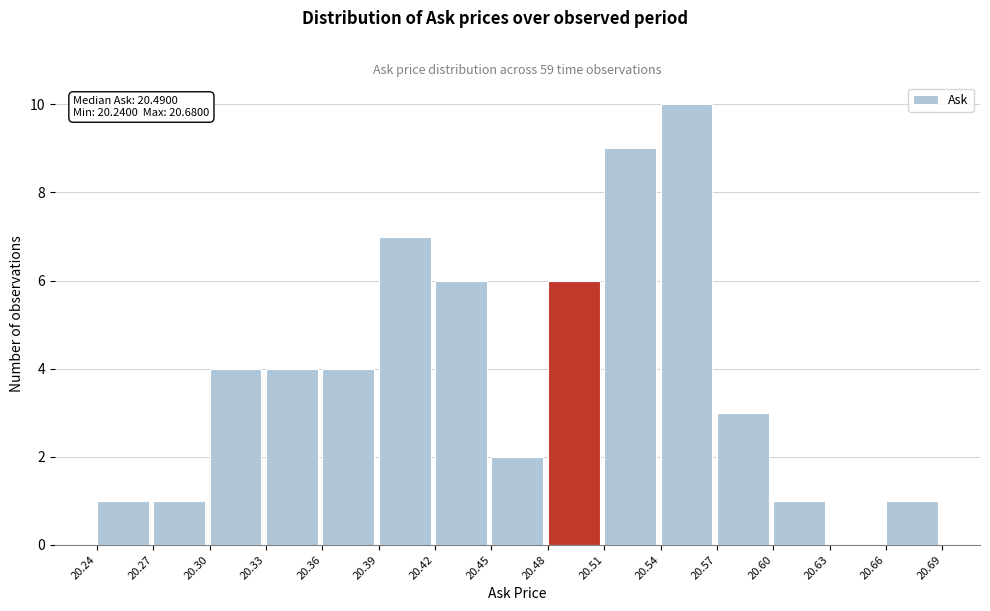

Over which range of the x-axis is the bar tallest?

20.54 to 20.57